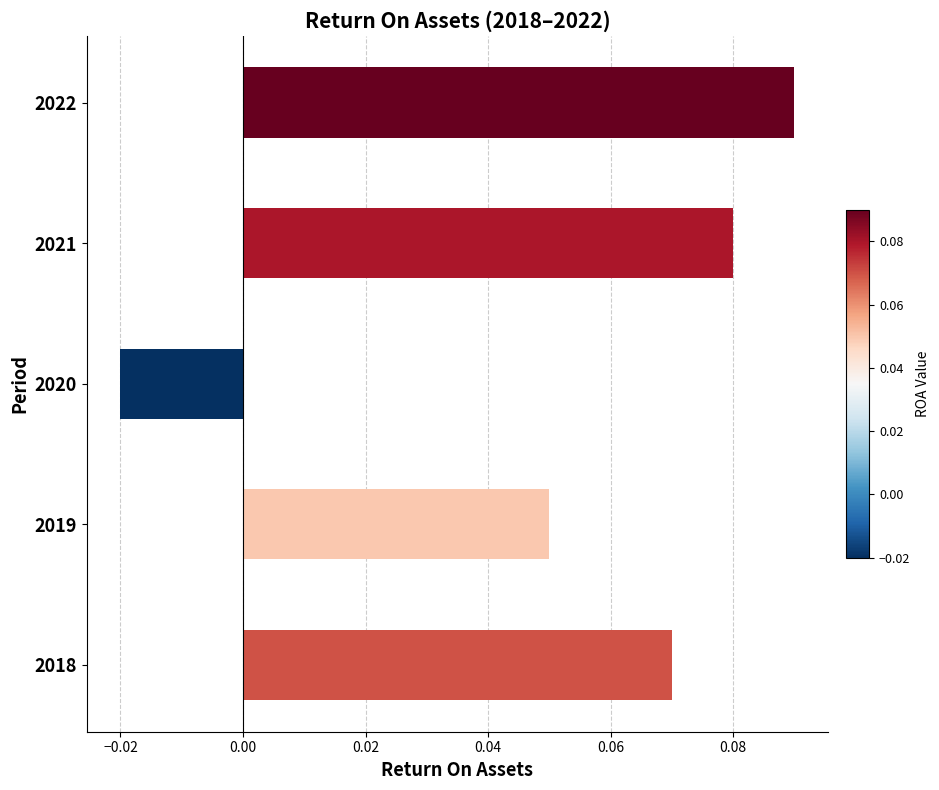

Count the values in the range 0 to 1.

4